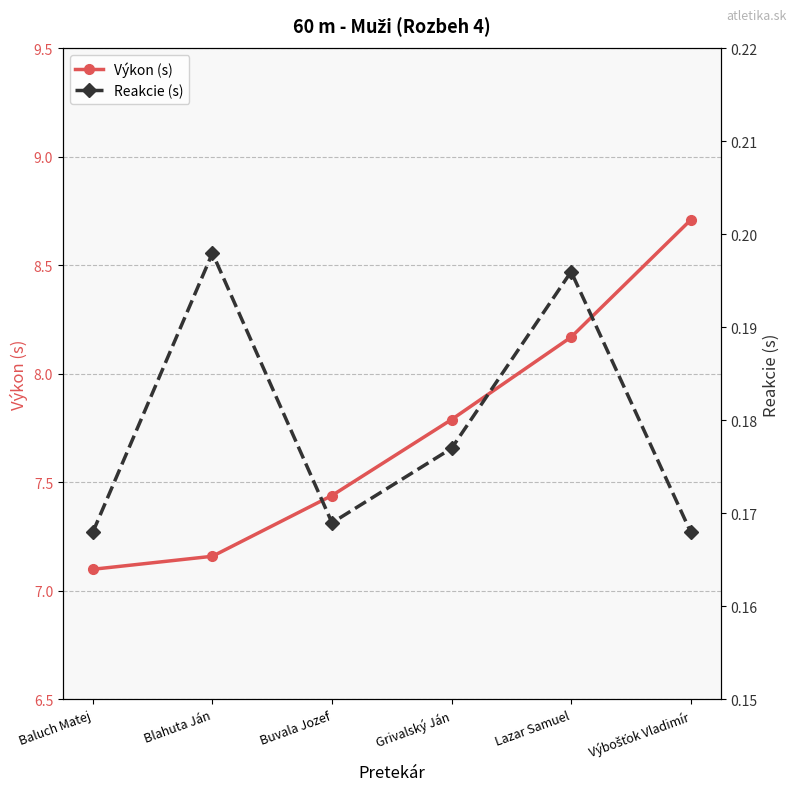

What is the total value across all series at Grivalský Ján?

8.0